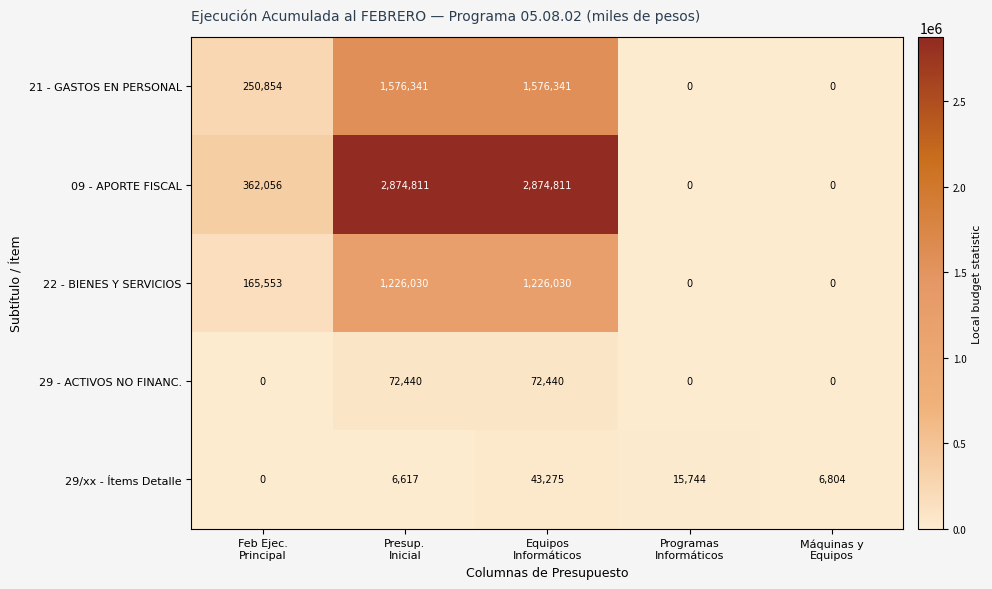

Which series has the largest total across all categories?

09 - APORTE FISCAL